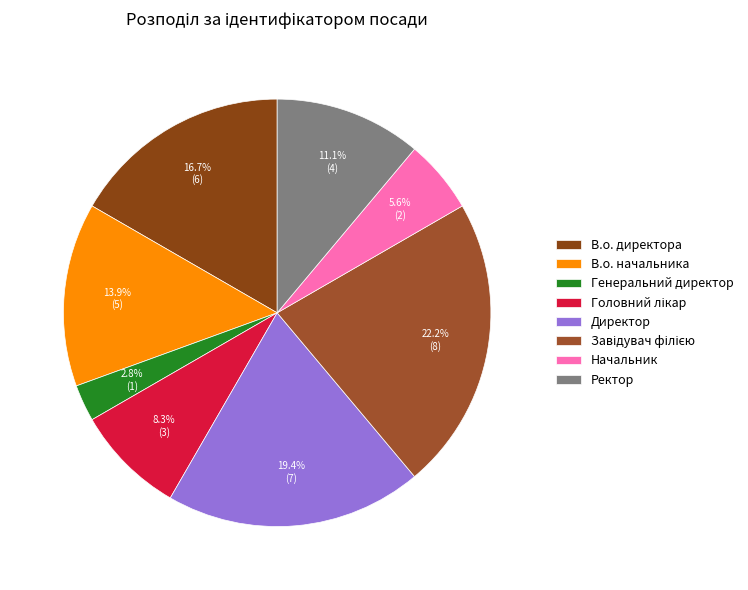

What is the smallest slice in the pie chart?

Генеральний директор